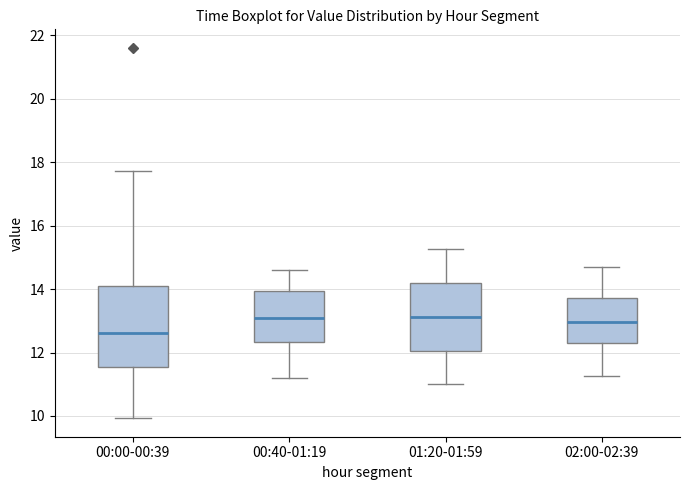

Reading left to right, transcribe this box plot: for each box, give where its median line is, the range the box spans, and where its two whiskers end, as read against the y-axis. The values are not printed on the chart, so give them approximately, as read against the axis.

00:00-00:39: median 12.6, box 11.6 to 14.0, whiskers 10.0 to 17.8
00:40-01:19: median 13.0, box 12.4 to 14.0, whiskers 11.2 to 14.6
01:20-01:59: median 13.2, box 12.0 to 14.2, whiskers 11.0 to 15.2
02:00-02:39: median 13.0, box 12.4 to 13.8, whiskers 11.2 to 14.8